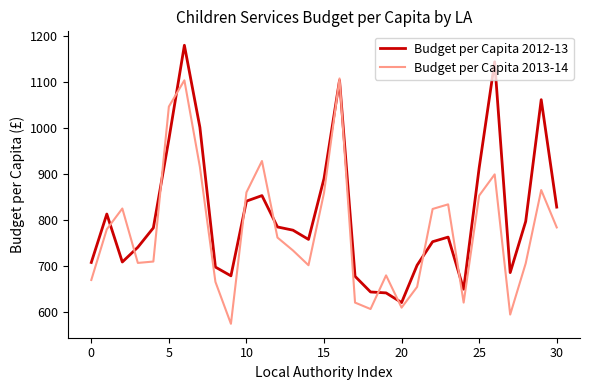

Which series has the largest total across all categories?

Budget per Capita 2012-13